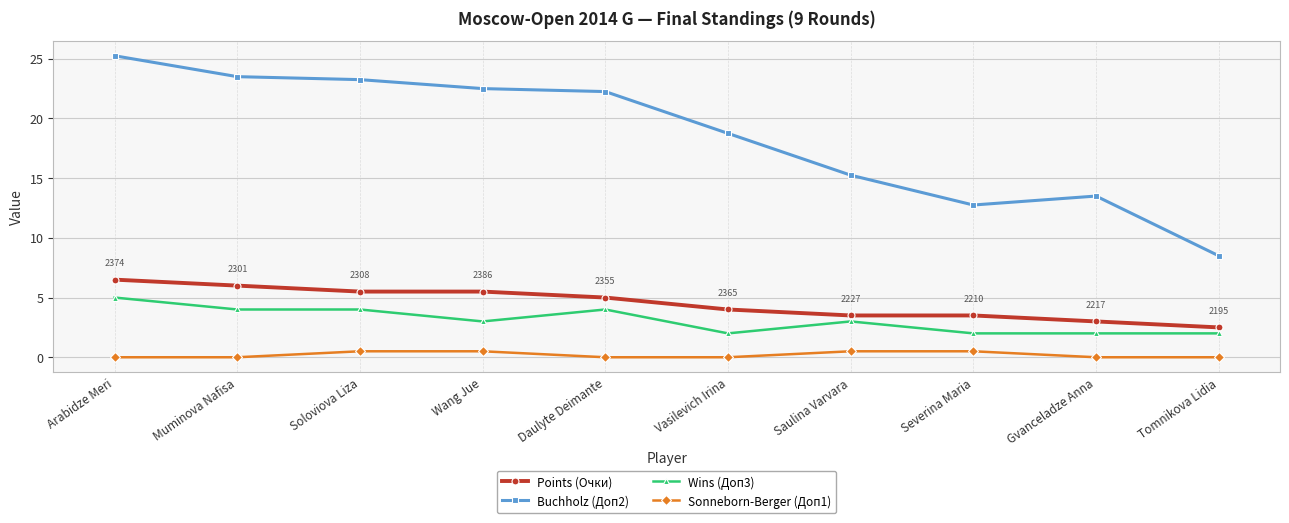

Is it true that Sonneborn-Berger (Доп1) equals 0.0 at Arabidze Meri?

True